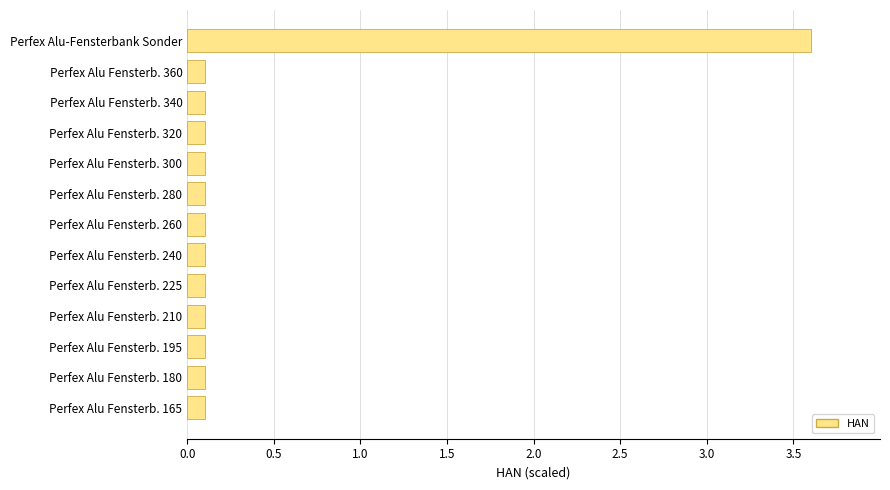

The chart shows a value of 6.1 at Perfex Alu-Fensterbank Sonder. True or false?

False